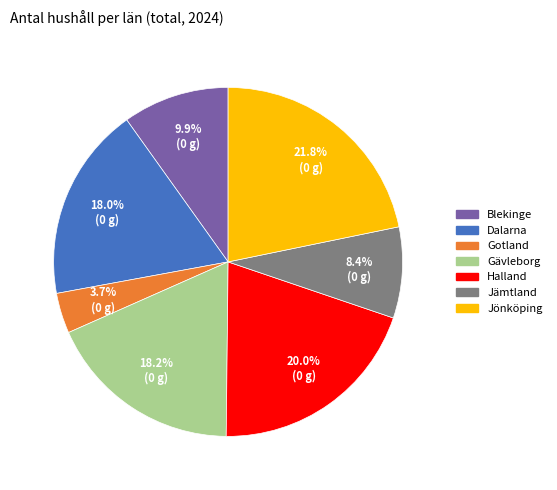

How many segments does this pie chart have?

7